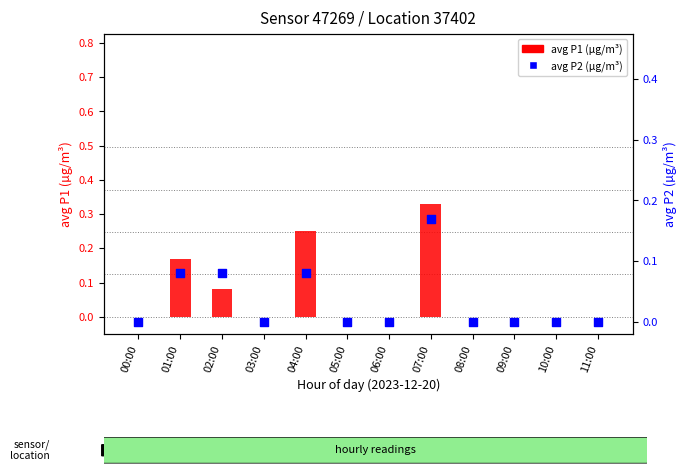

At how many categories does at least one series exceed 0?

4